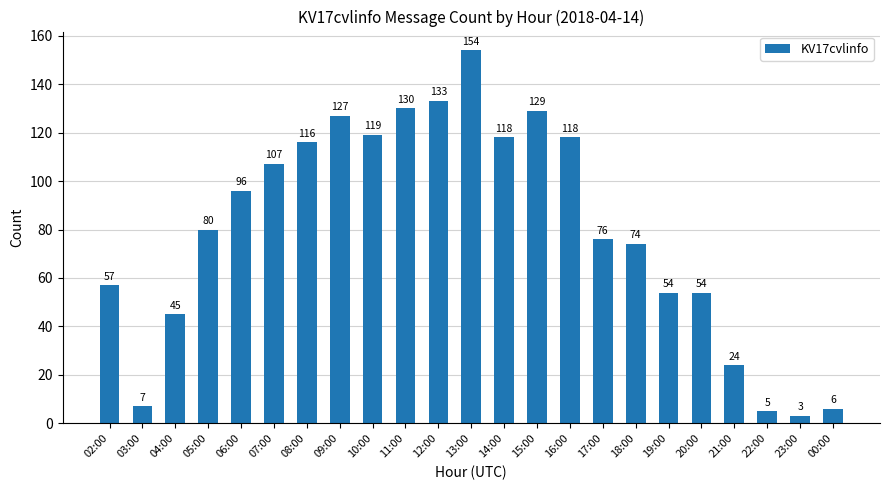

Reading left to right, what are all the values shown in this chart?

57	7	45	80	96	107	116	127	119	130	133	154	118	129	118	76	74	54	54	24	5	3	6